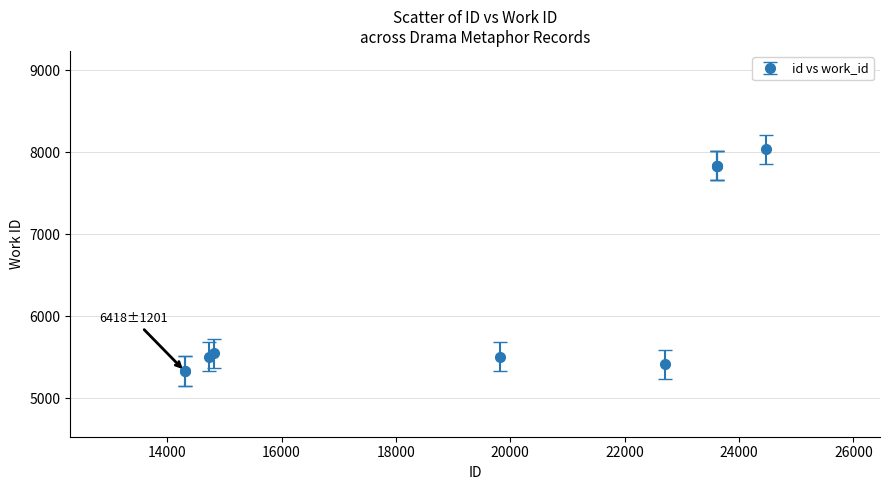

What is the value of the 3rd point from the left?

5508